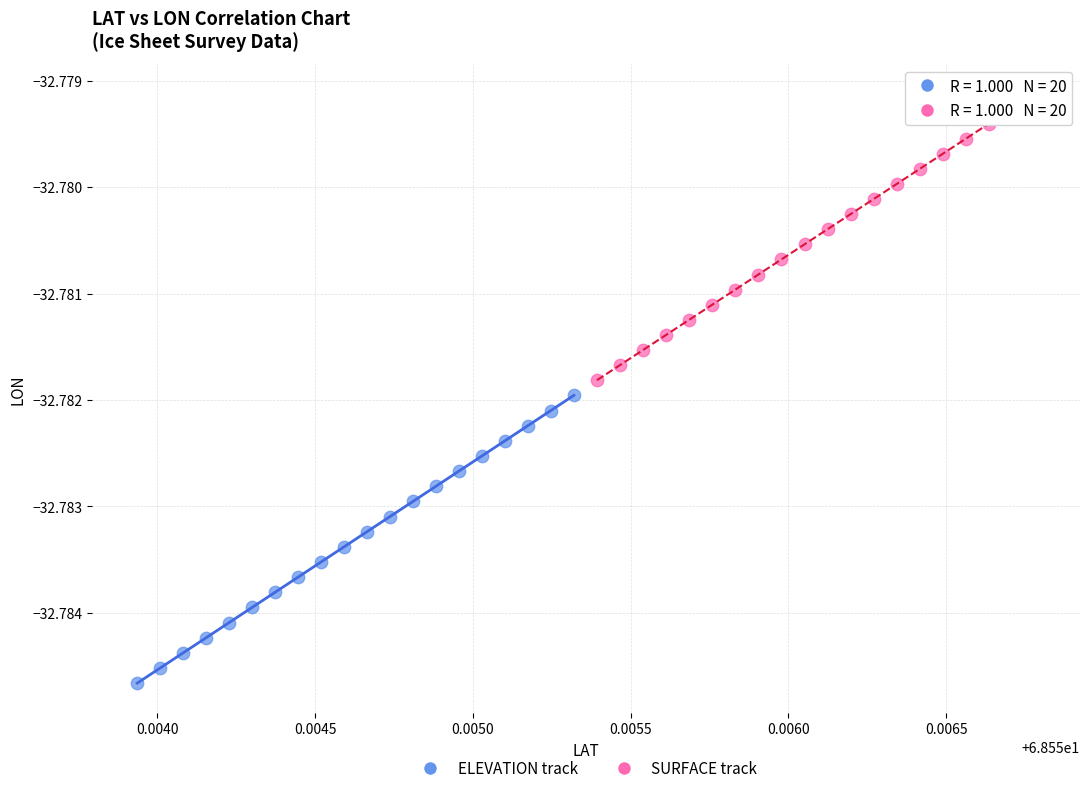

Which series contains the highest Y value?

SURFACE track